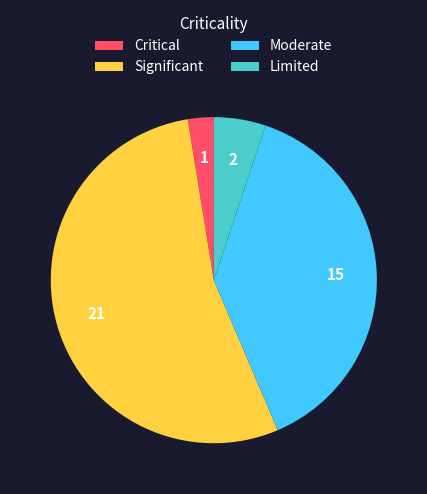

How many segments does this pie chart have?

4